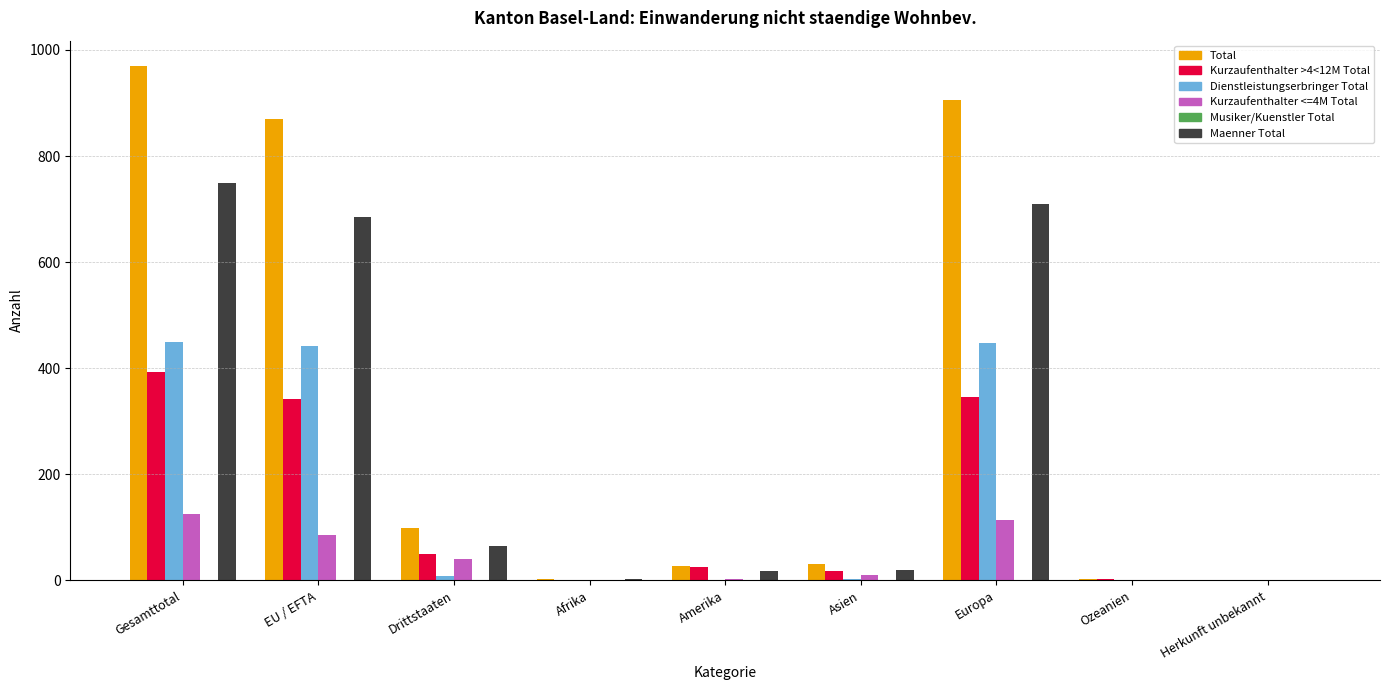

Where is Total nearest to the value 484?

Drittstaaten